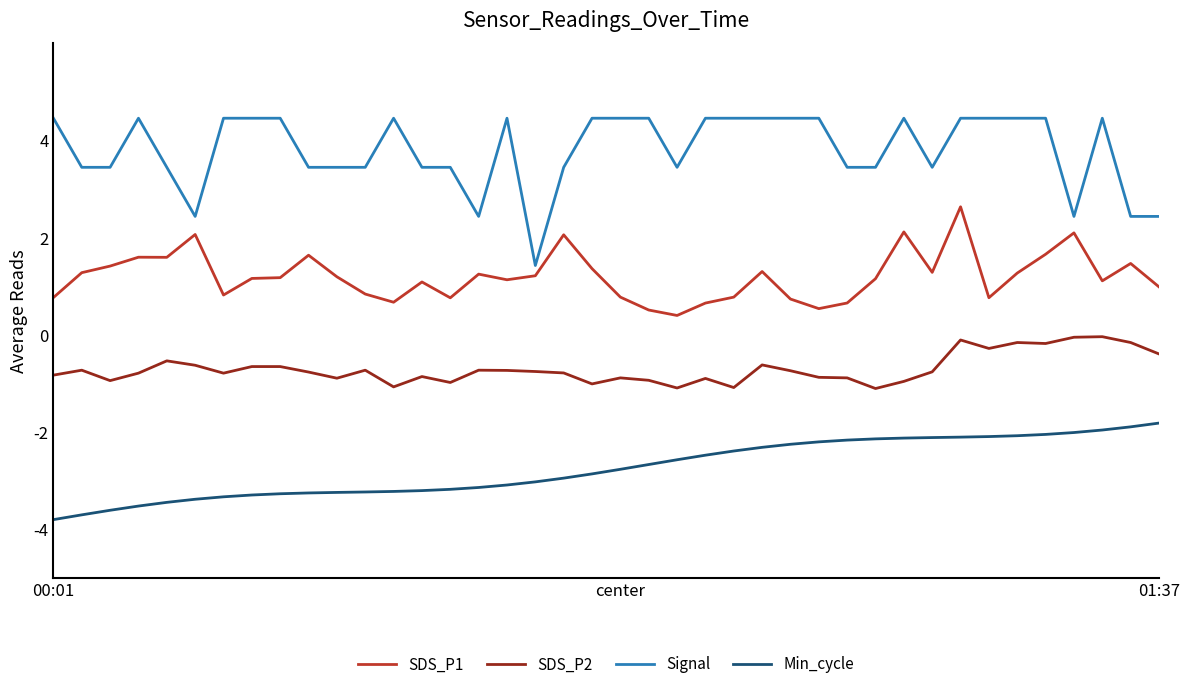

What is the smallest value displayed?

-3.8